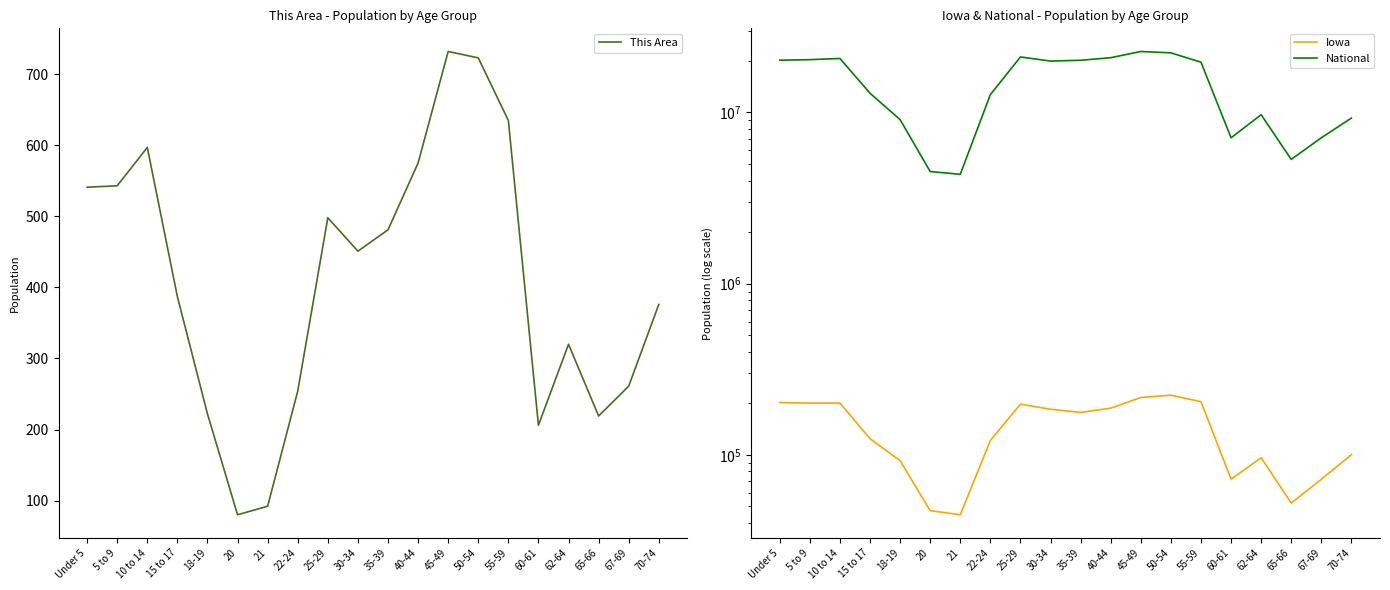

Reading left to right, extract all data points from this chart.

This Area: Under 5=541	5 to 9=543	10 to 14=597	15 to 17=387	18-19=222	20=80	21=92	22-24=254	25-29=498	30-34=451	35-39=481	40-44=575	45-49=732	50-54=723	55-59=635	60-61=206	62-64=320	65-66=219	67-69=261	70-74=376
Iowa: Under 5=202123	5 to 9=200646	10 to 14=200904	15 to 17=124320	18-19=92517	20=47227	21=44695	22-24=121428	25-29=197843	30-34=184740	35-39=177148	40-44=187400	45-49=216482	50-54=223244	55-59=204393	60-61=72152	62-64=96205	65-66=52304	67-69=72061	70-74=100291
National: Under 5=20201362	5 to 9=20348657	10 to 14=20677194	15 to 17=12954254	18-19=9086089	20=4519129	21=4354294	22-24=12712576	25-29=21101849	30-34=19962099	35-39=20179642	40-44=20890964	45-49=22708591	50-54=22298125	55-59=19664805	60-61=7113727	62-64=9704197	65-66=5319902	67-69=7115361	70-74=9278166